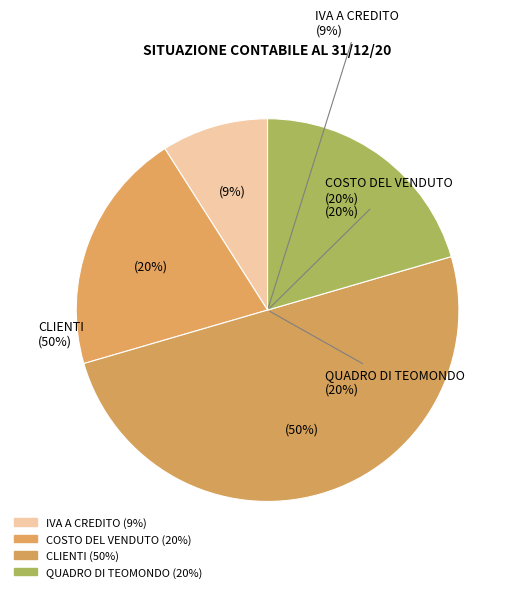

To the nearest percent, what is the combined percentage of IVA A CREDITO and QUADRO DI TEOMONDO?

30%